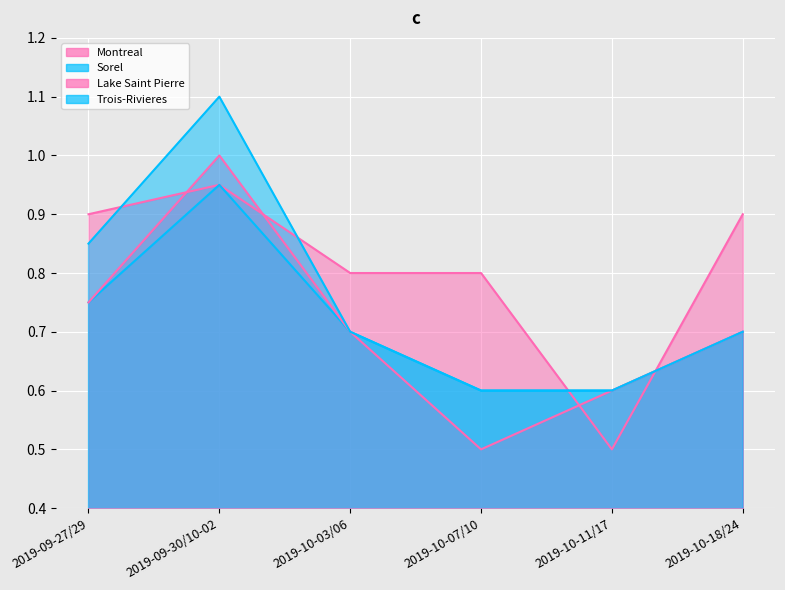

What is the smallest value displayed?

0.5